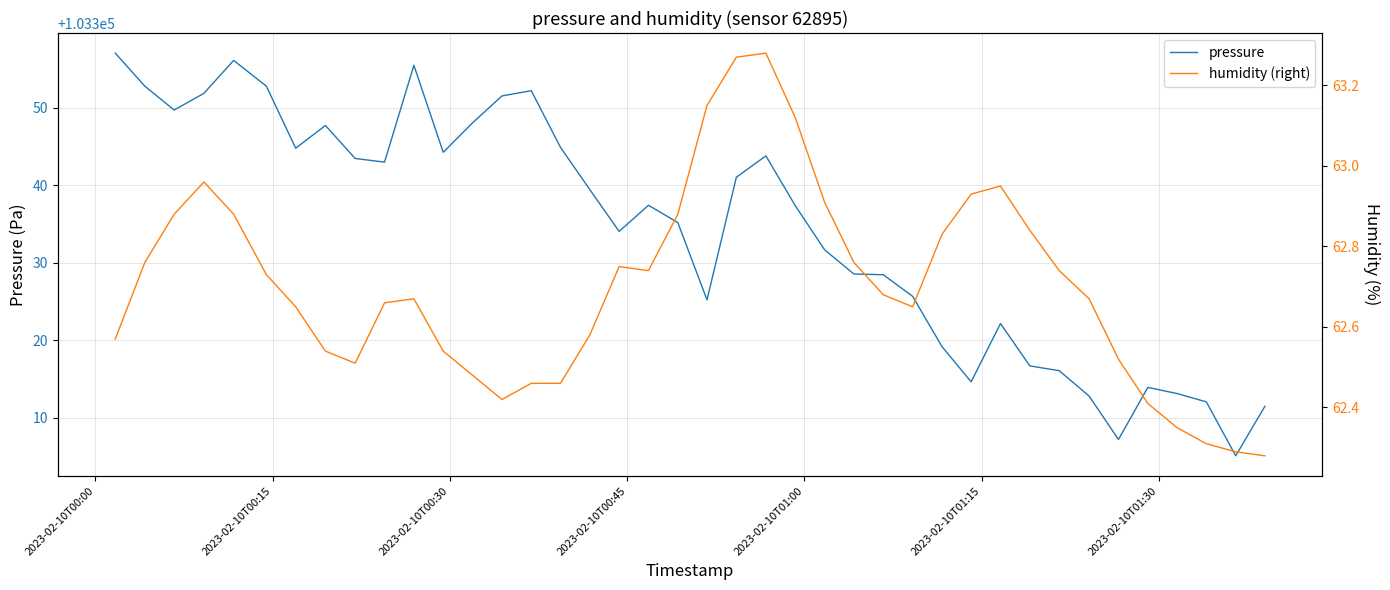

Does the chart have visible grid lines?

Yes